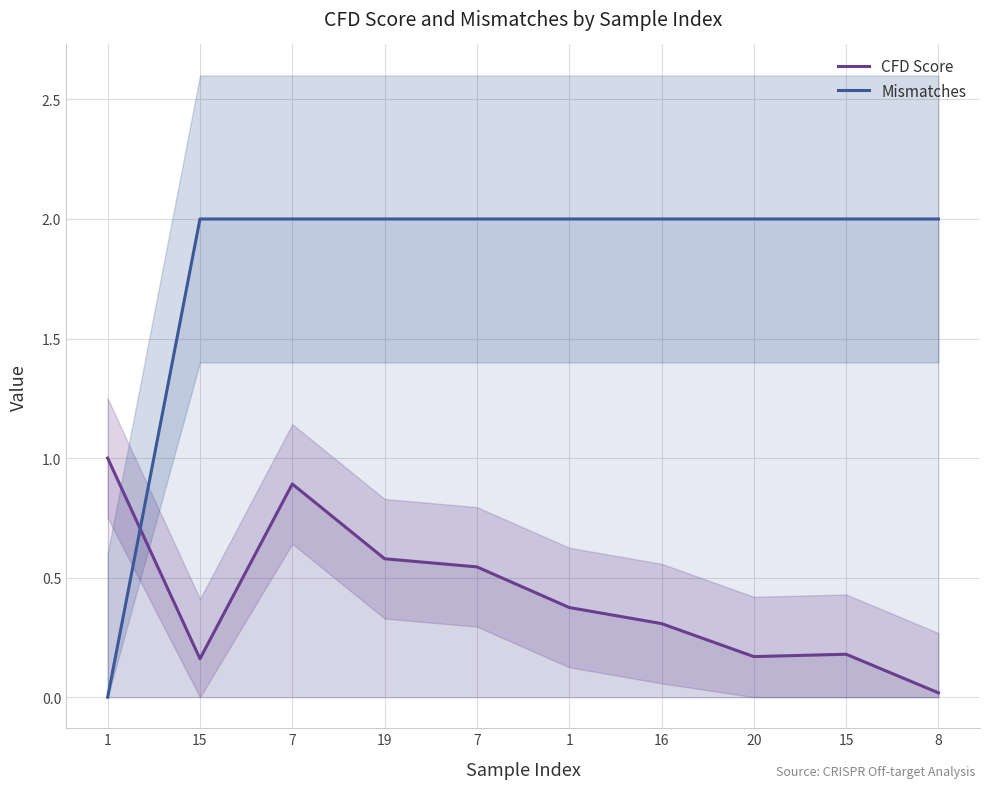

What is the label of the 1st point from the right?

8